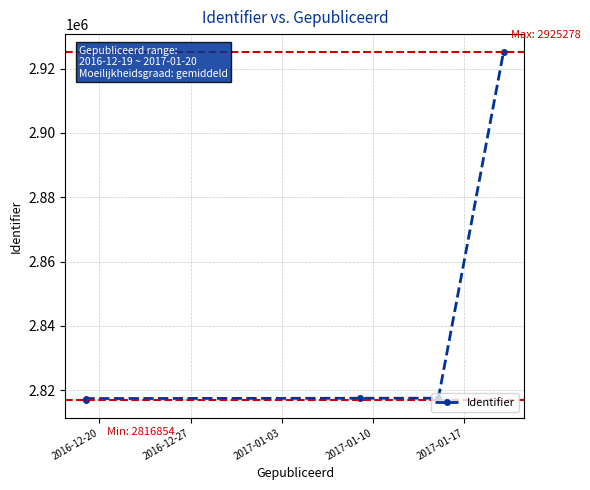

True or false: the data has more than 0 interior local peaks.

False